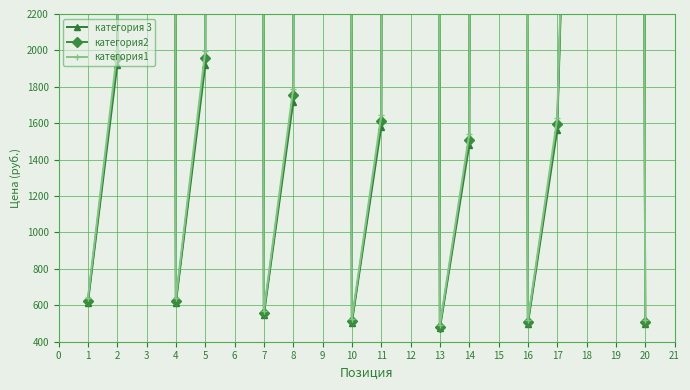

What is the sum of all категория 3 values?

426137.0